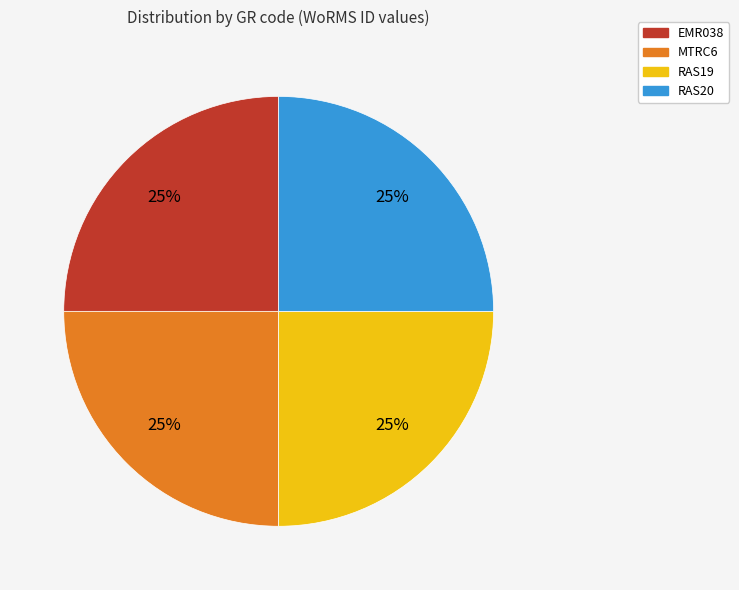

To the nearest percent, what portion does RAS20 represent?

25%